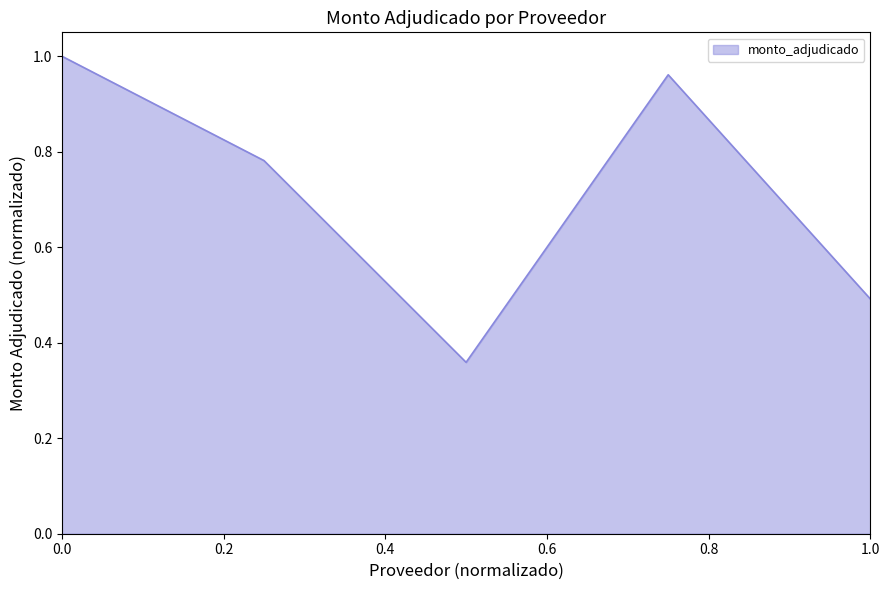

Does the chart have visible grid lines?

No